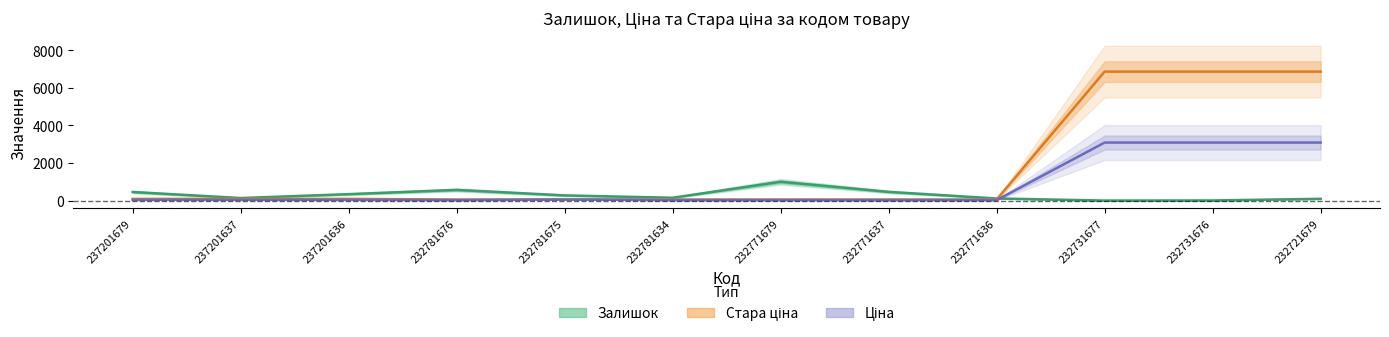

What is the difference between the second highest and minimum values in the Стара ціна series?

6809.4